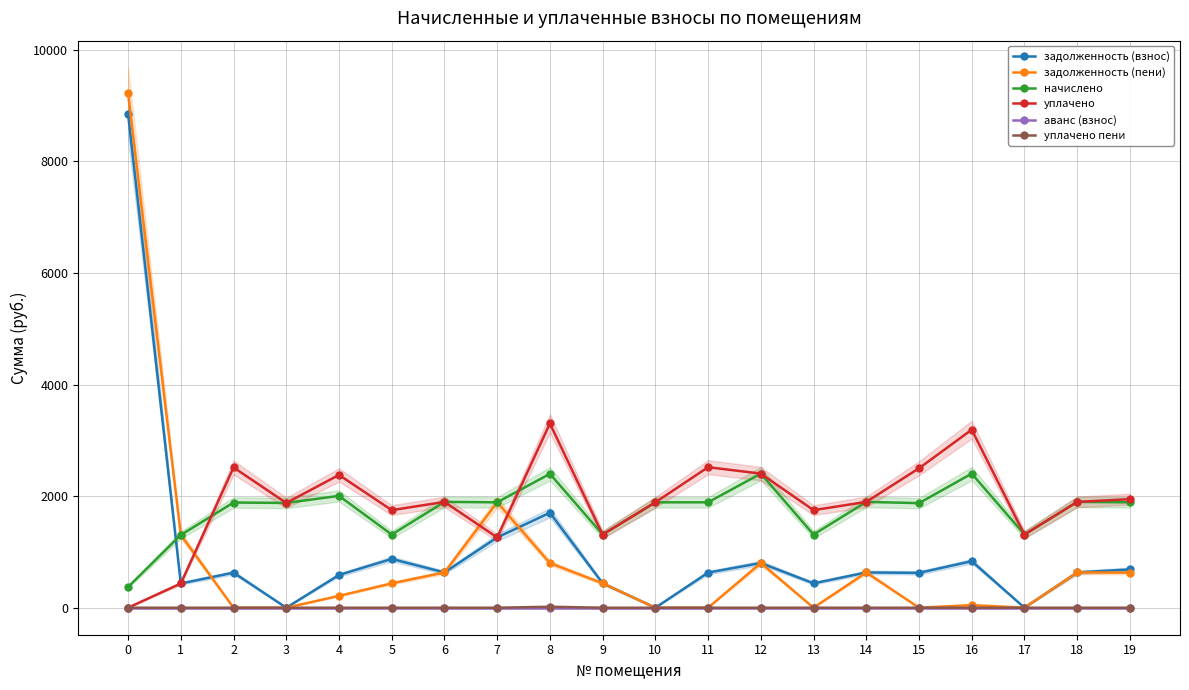

Reading left to right, extract all data points from this chart.

задолженность (взнос): 0=8845.4	1=434.7	2=628.5	3=0.0	4=587.4	5=874.4	6=632.2	7=1259.4	8=1702.2	9=437.2	10=0.0	11=629.7	12=801.1	13=437.2	14=632.2	15=624.7	16=834.1	17=0.0	18=632.2	19=686.1
задолженность (пени): 0=9218.0	1=1304.1	2=0.0	3=0.0	4=212.3	5=437.2	6=632.2	7=1889.1	8=799.9	9=437.2	10=0.0	11=0.0	12=801.1	13=0.0	14=632.2	15=0.0	16=46.7	17=0.0	18=632.2	19=629.7
начислено: 0=372.6	1=1304.1	2=1885.3	3=1877.9	4=2004.6	5=1311.5	6=1896.5	7=1889.1	8=2399.6	9=1311.5	10=1889.1	11=1889.1	12=2403.3	13=1311.5	14=1896.5	15=1874.2	16=2403.3	17=1311.5	18=1896.5	19=1889.1
уплачено: 0=0.0	1=434.7	2=2513.8	3=1877.9	4=2379.7	5=1748.7	6=1896.5	7=1259.4	8=3301.9	9=1311.5	10=1889.1	11=2518.8	12=2403.3	13=1748.7	14=1896.5	15=2498.9	16=3190.7	17=1311.5	18=1896.5	19=1945.5
аванс (взнос): 0=0.0	1=0.0	2=0.0	3=0.0	4=0.0	5=0.0	6=0.0	7=0.0	8=0.0	9=0.0	10=0.0	11=0.0	12=0.0	13=0.0	14=0.0	15=0.0	16=0.0	17=0.0	18=0.0	19=0.0
уплачено пени: 0=0.0	1=0.0	2=0.0	3=0.0	4=0.0	5=0.0	6=0.0	7=0.0	8=17.5	9=0.0	10=0.0	11=0.0	12=0.0	13=0.0	14=0.0	15=0.0	16=0.0	17=0.0	18=0.0	19=0.0